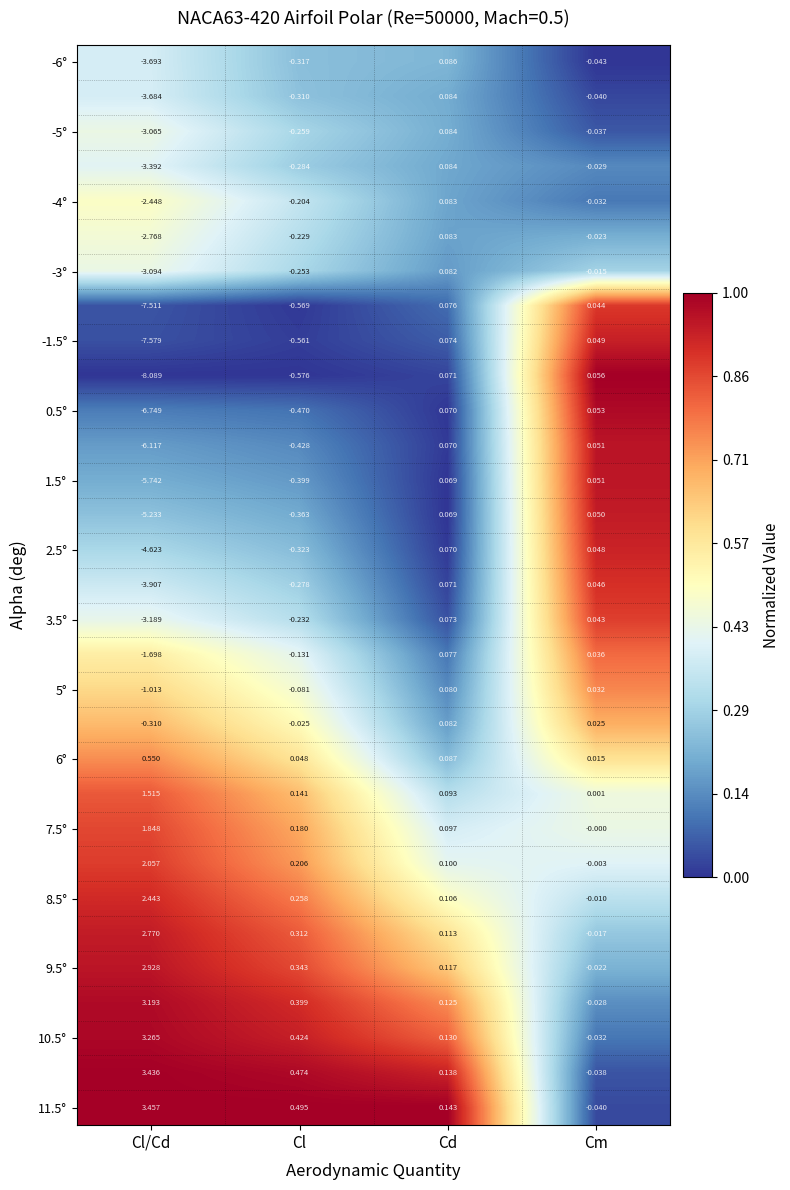

At how many categories does at least one series exceed 0?

4